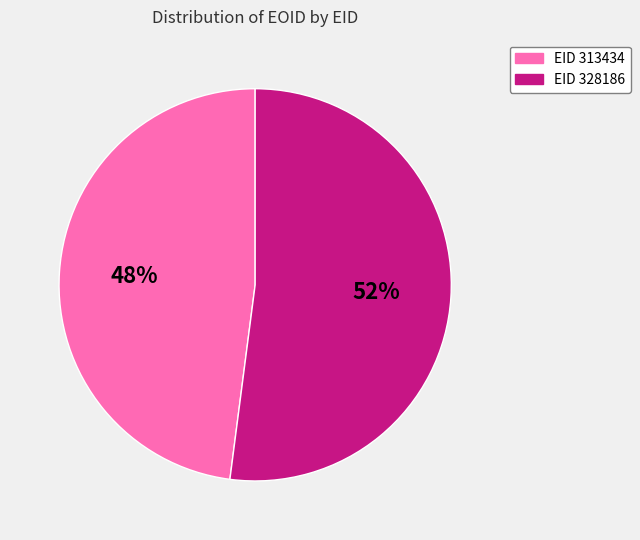

To the nearest percent, what is the average slice percentage?

50%